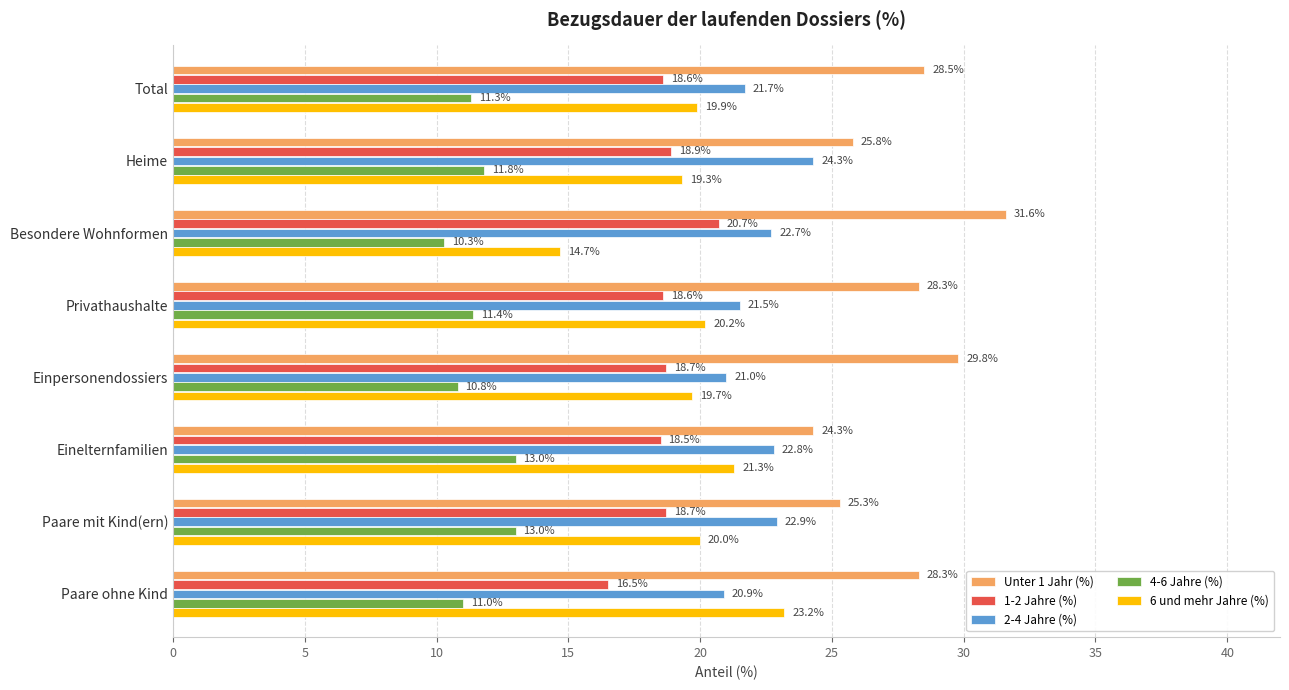

At which label does 6 und mehr Jahre (%) reach its minimum?

Besondere Wohnformen